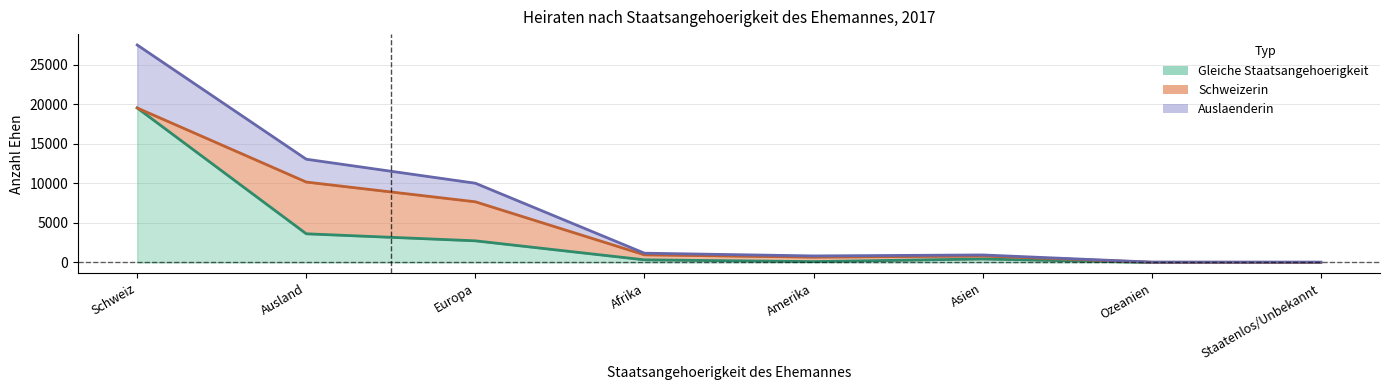

How many lines are shown in the chart?

3